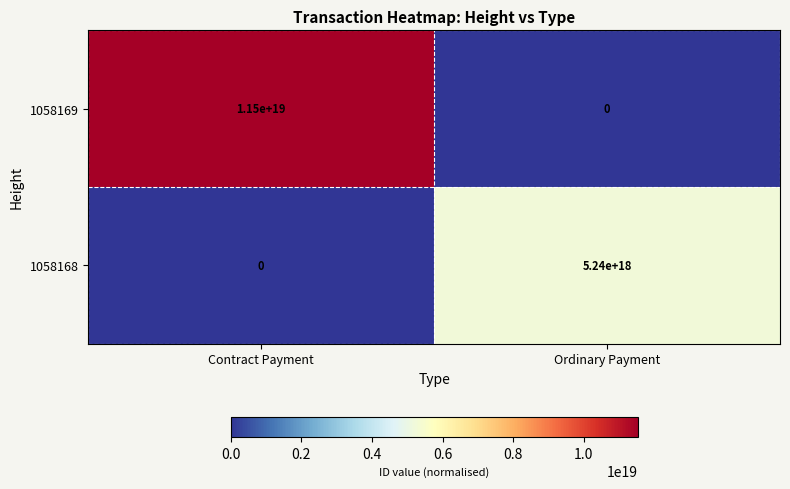

Rank the series by their maximum value, from highest to lowest.

1058169, 1058168